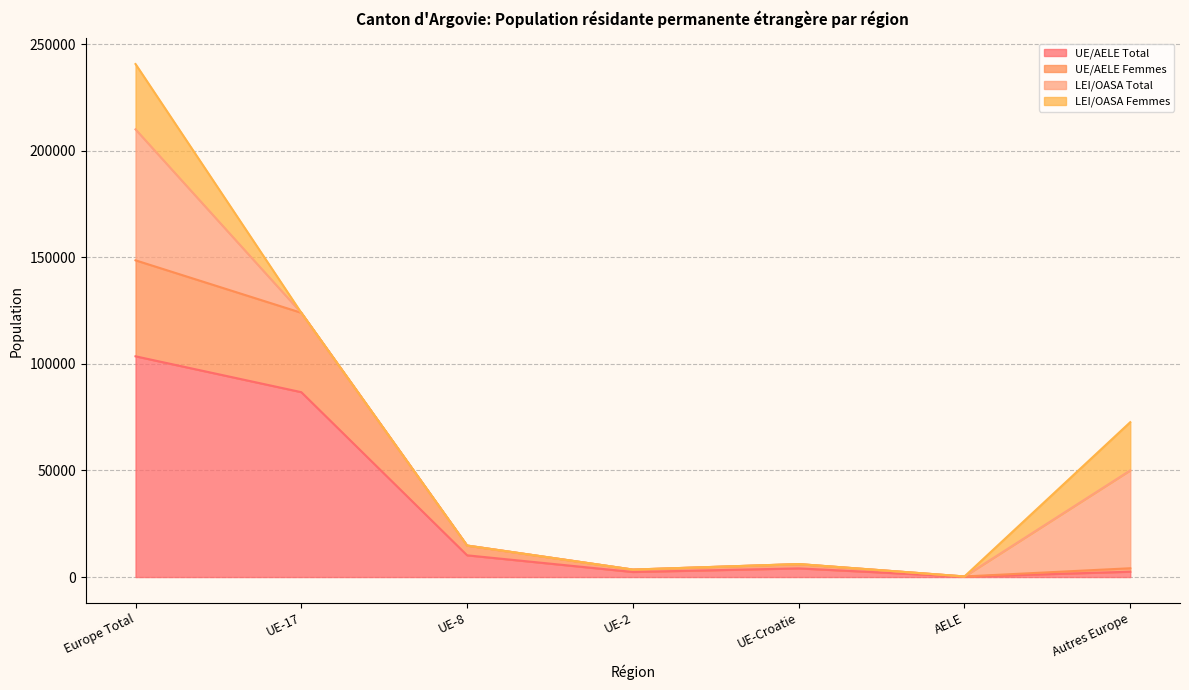

Does the chart have visible grid lines?

Yes